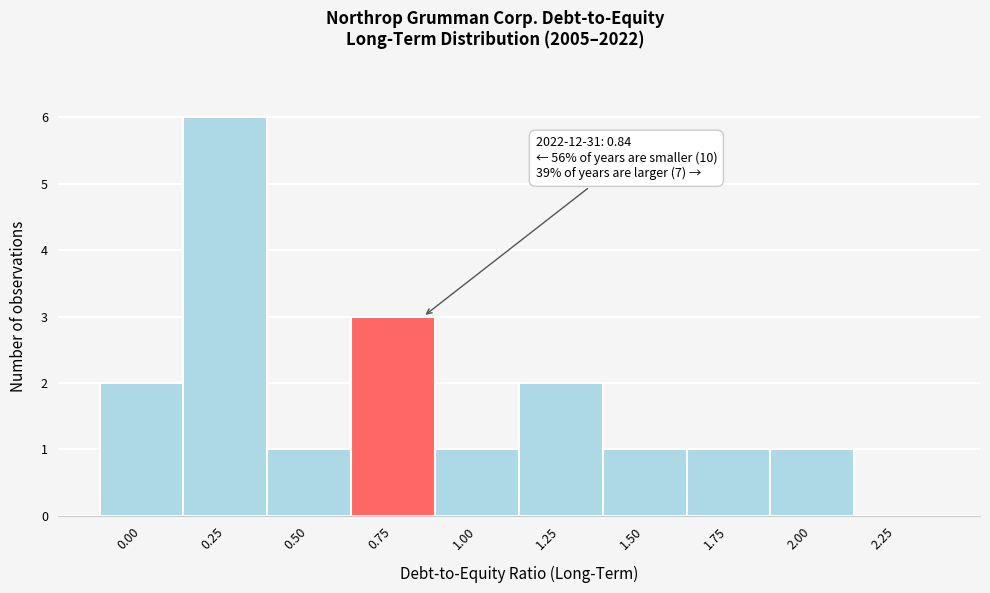

Reading right to left, list all the values displayed in this chart.

2.25=0	2.00=1	1.75=1	1.50=1	1.25=2	1.00=1	0.75=3	0.50=1	0.25=6	0.00=2